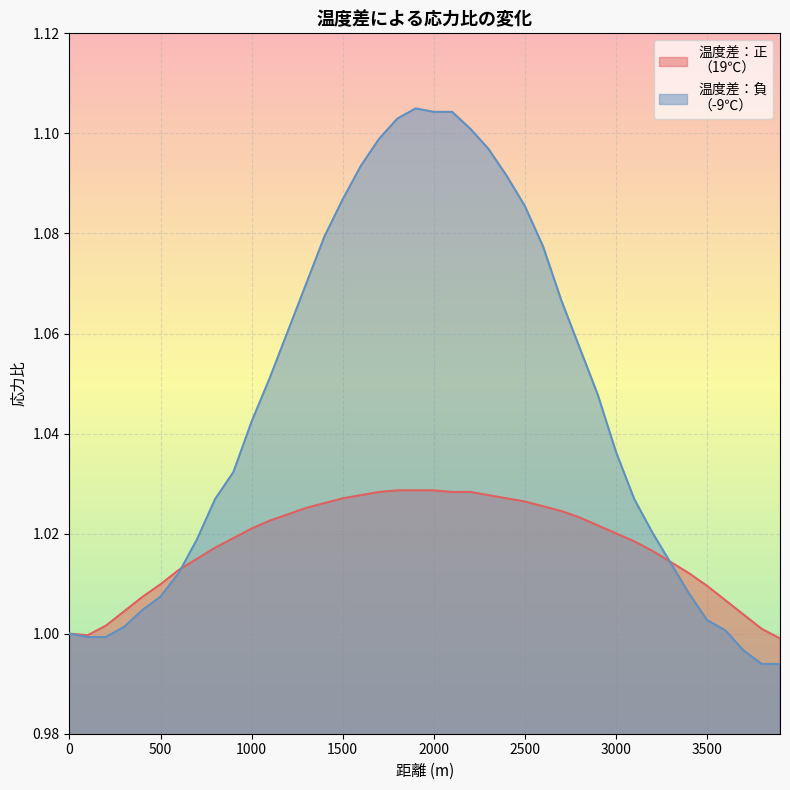

The value of 温度差：負
（-9℃） at 1700 is 0.4. True or false?

False